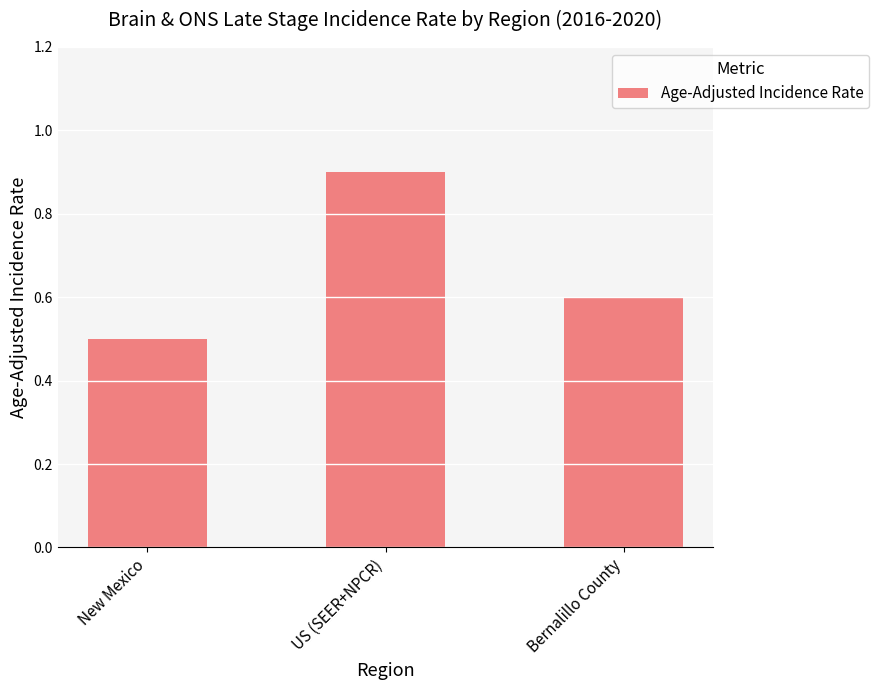

How many distinct data groups are displayed?

1